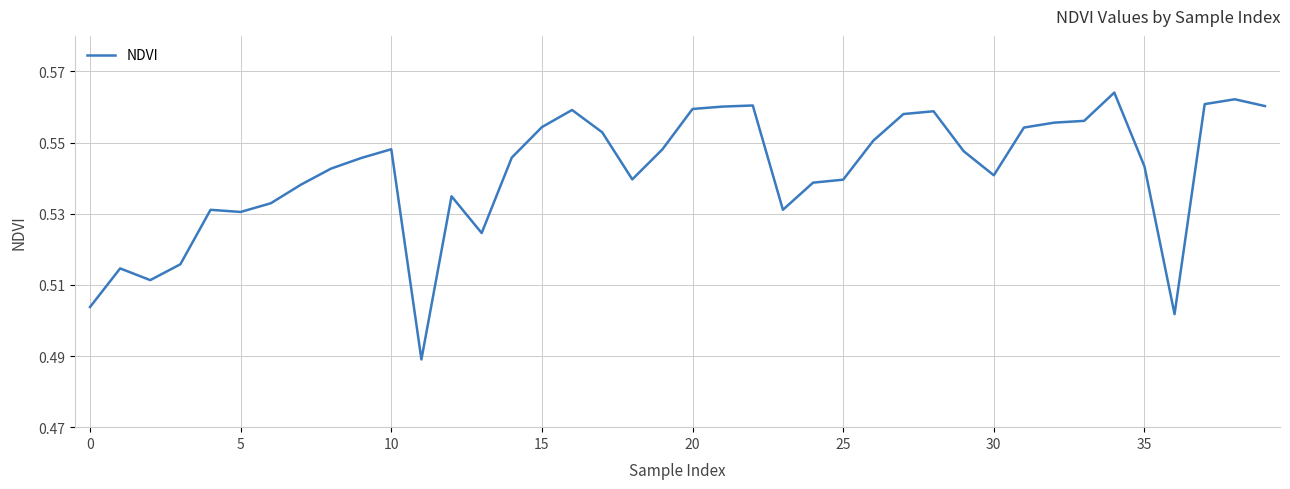

Reading right to left, list all the values displayed in this chart.

0.6	0.6	0.6	0.5	0.5	0.6	0.6	0.6	0.6	0.5	0.5	0.6	0.6	0.6	0.5	0.5	0.5	0.6	0.6	0.6	0.5	0.5	0.6	0.6	0.6	0.5	0.5	0.5	0.5	0.5	0.5	0.5	0.5	0.5	0.5	0.5	0.5	0.5	0.5	0.5